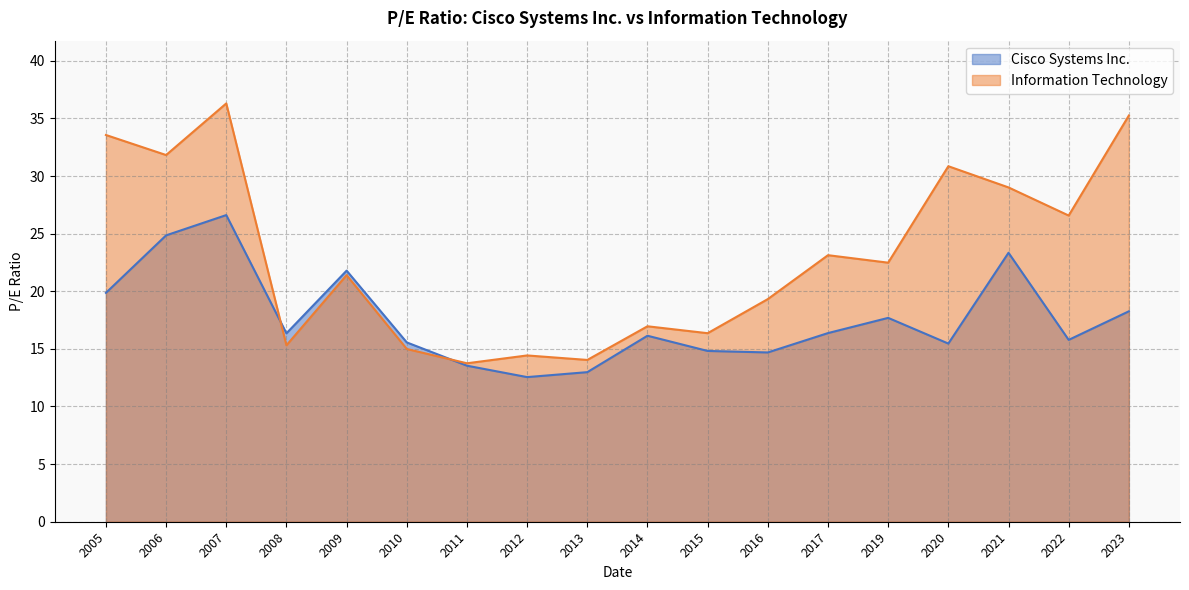

Does the chart display data point markers on the line(s)?

No